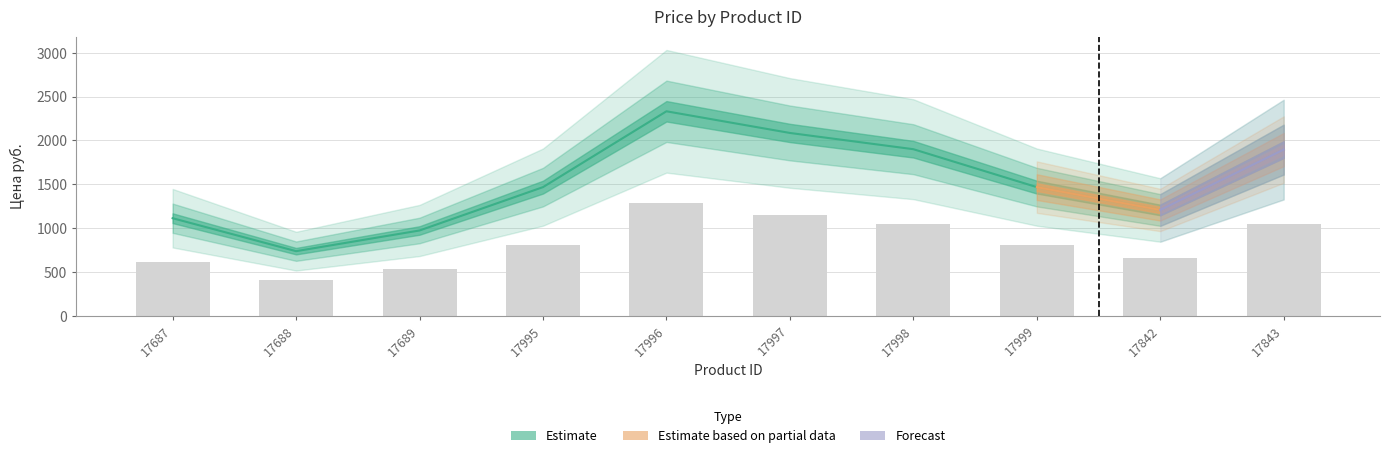

Approximately how many times larger is the value at 17842 compared to 17689?

1.2